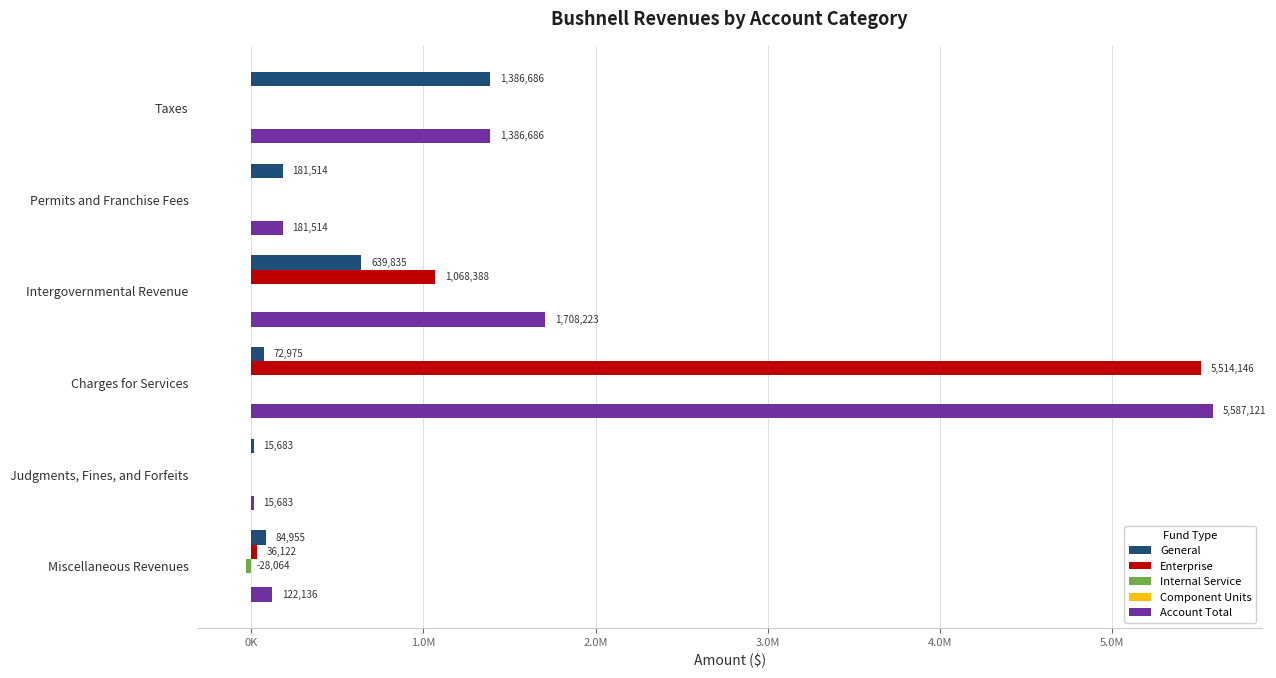

Are the bars horizontal?

Yes